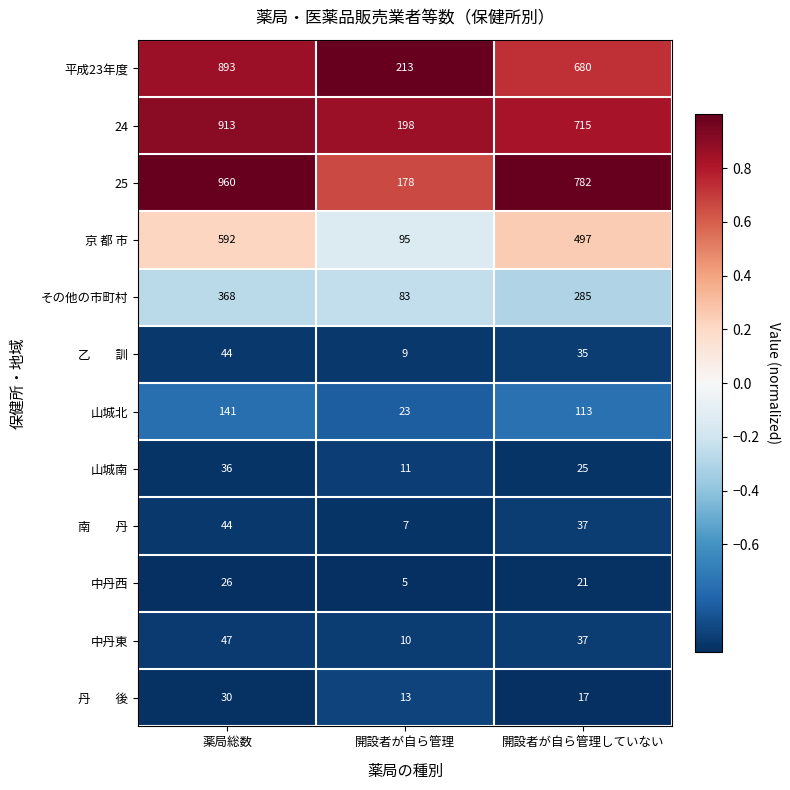

What is the average value of the 平成23年度 series?

595